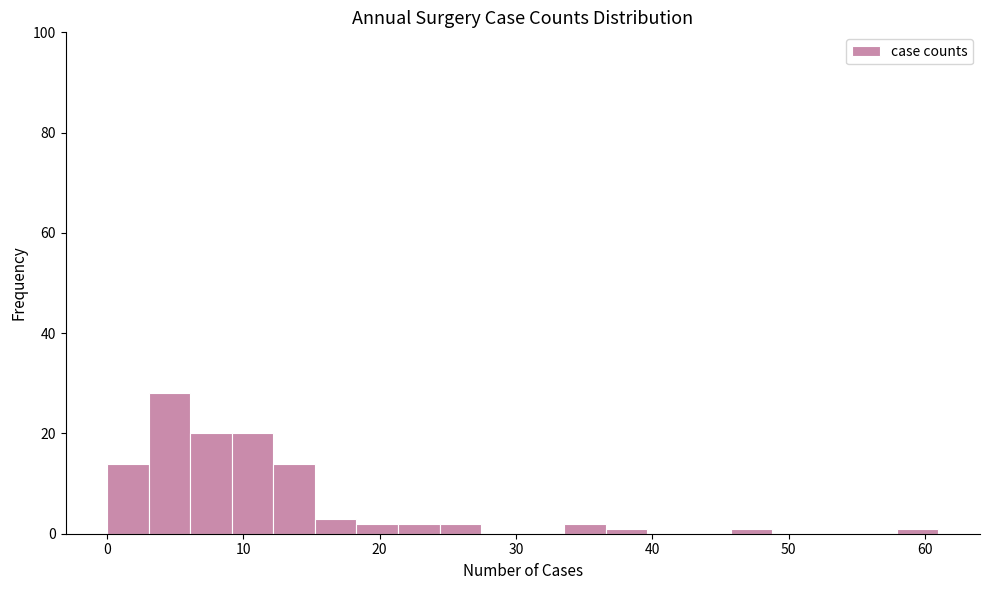

Read against the x-axis, roughly where is the centre of the tallest bar?

5